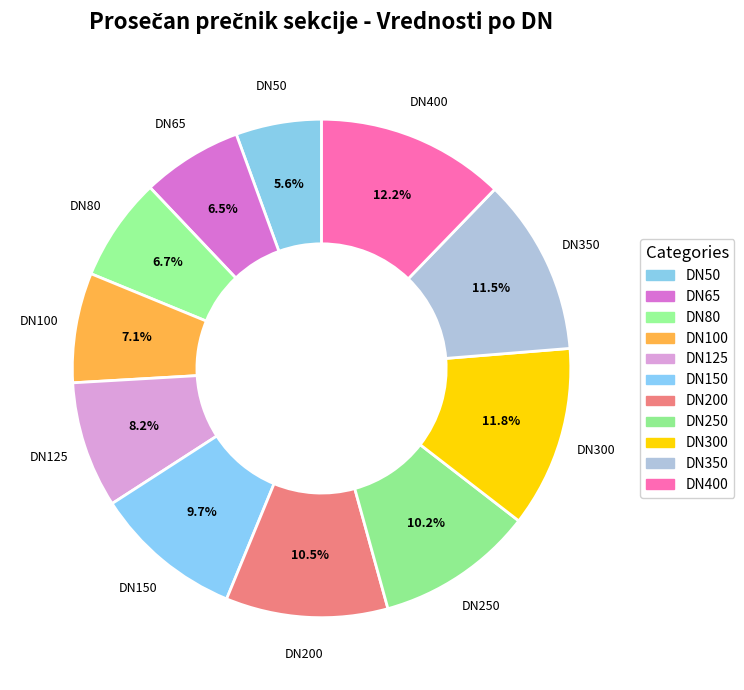

To the nearest percent, what is the difference between the DN350 and DN50 slice percentages?

6%